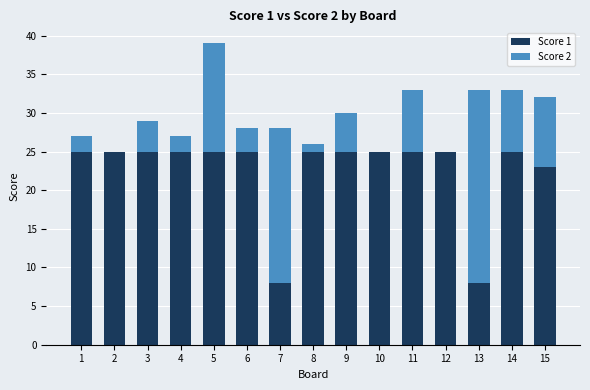

Reading left to right, list the values for the Score 1 series.

1=25	2=25	3=25	4=25	5=25	6=25	7=8	8=25	9=25	10=25	11=25	12=25	13=8	14=25	15=23